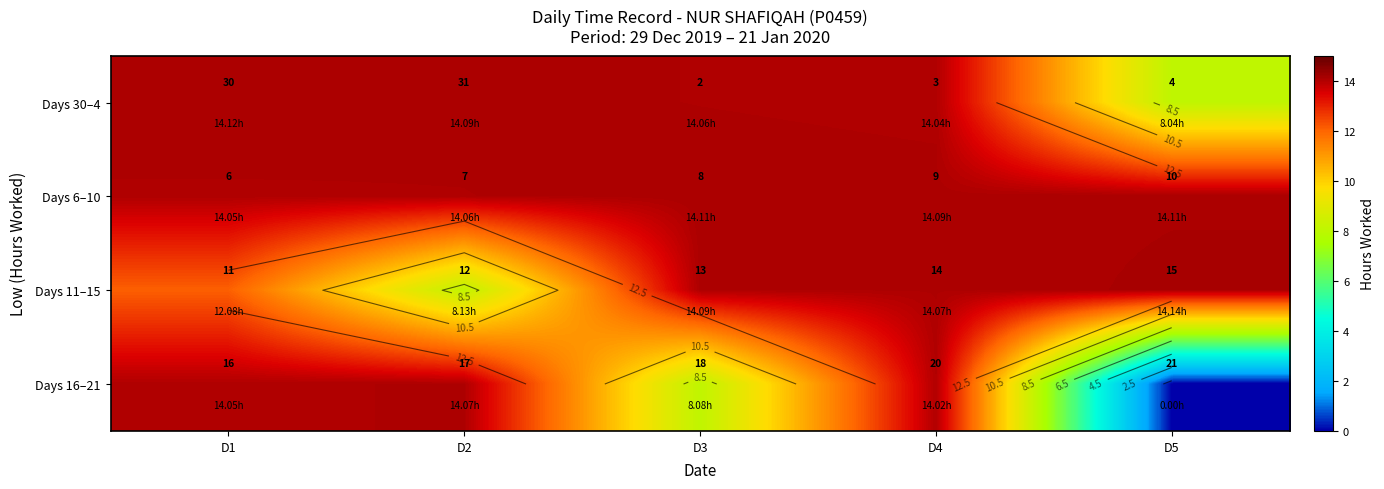

Which has a higher value, D2 or D3?

D2